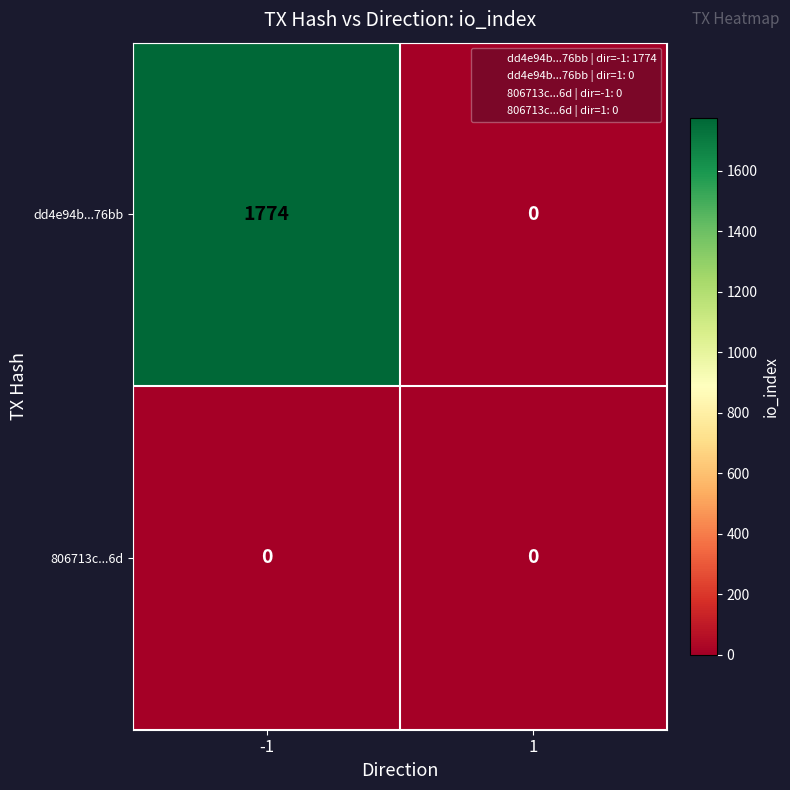

Reading left to right, list all the values displayed in this chart.

dd4e94b...76bb: -1=1774	1=0
806713c...6d: -1=0	1=0